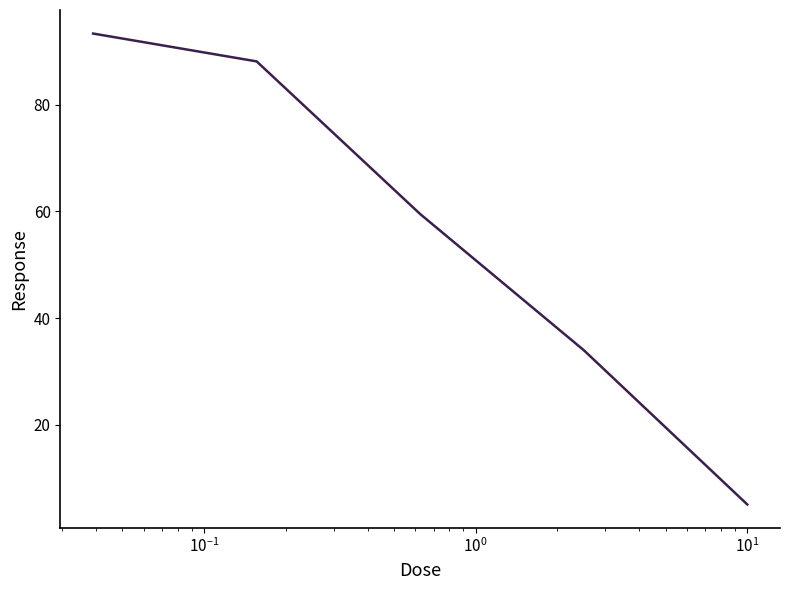

What is the difference between the second highest and minimum values?

83.0